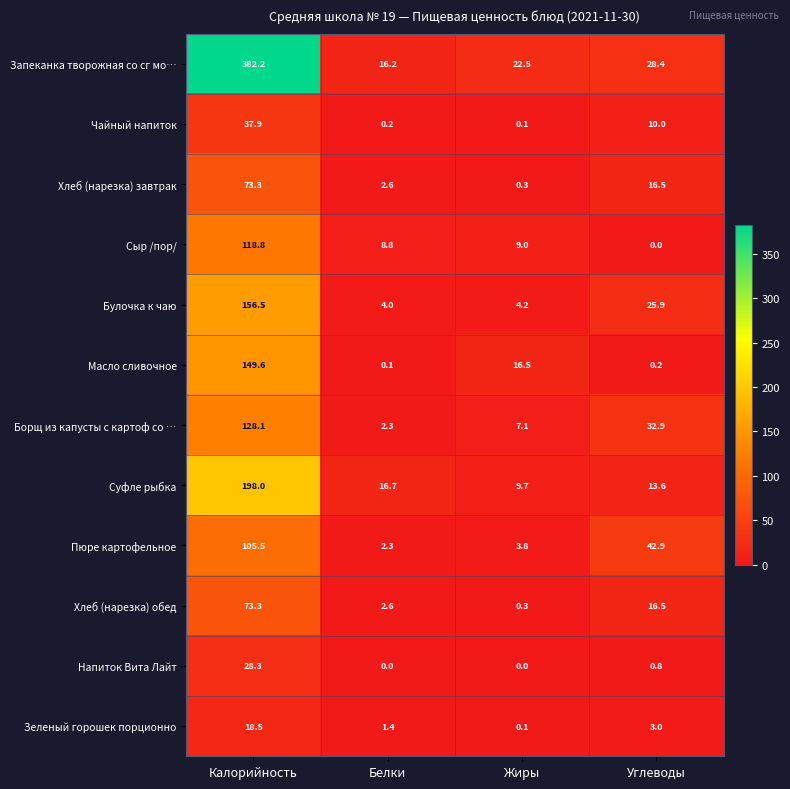

List the labels in order of Пюре картофельное value, smallest first.

Белки, Жиры, Углеводы, Калорийность